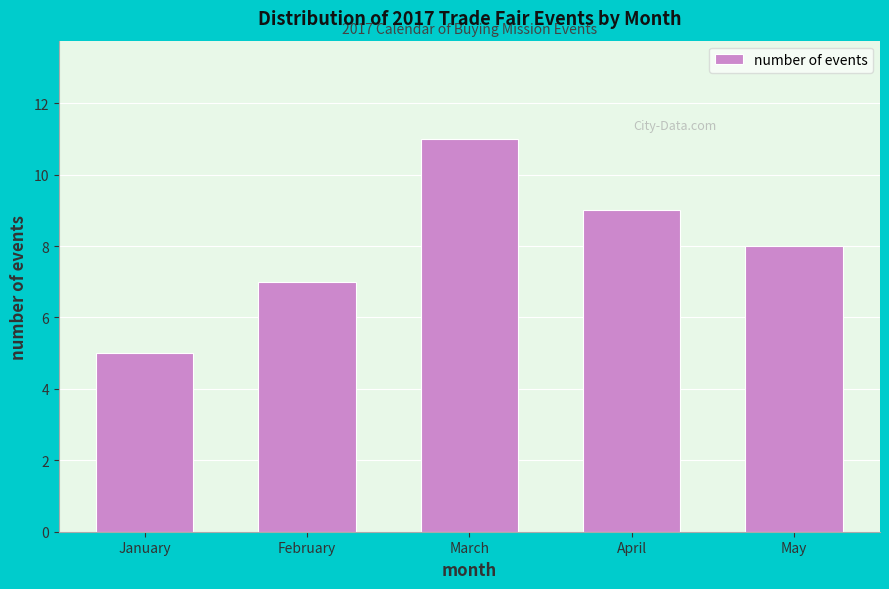

Reading left to right, list all the values displayed in this chart.

January=5	February=7	March=11	April=9	May=8